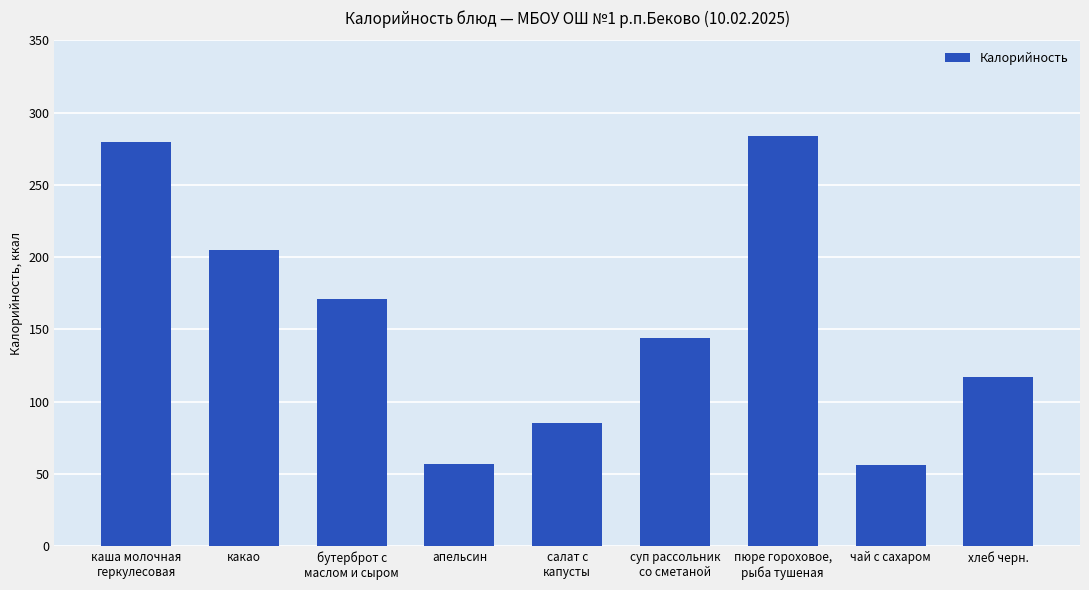

What is the greatest value displayed?

284